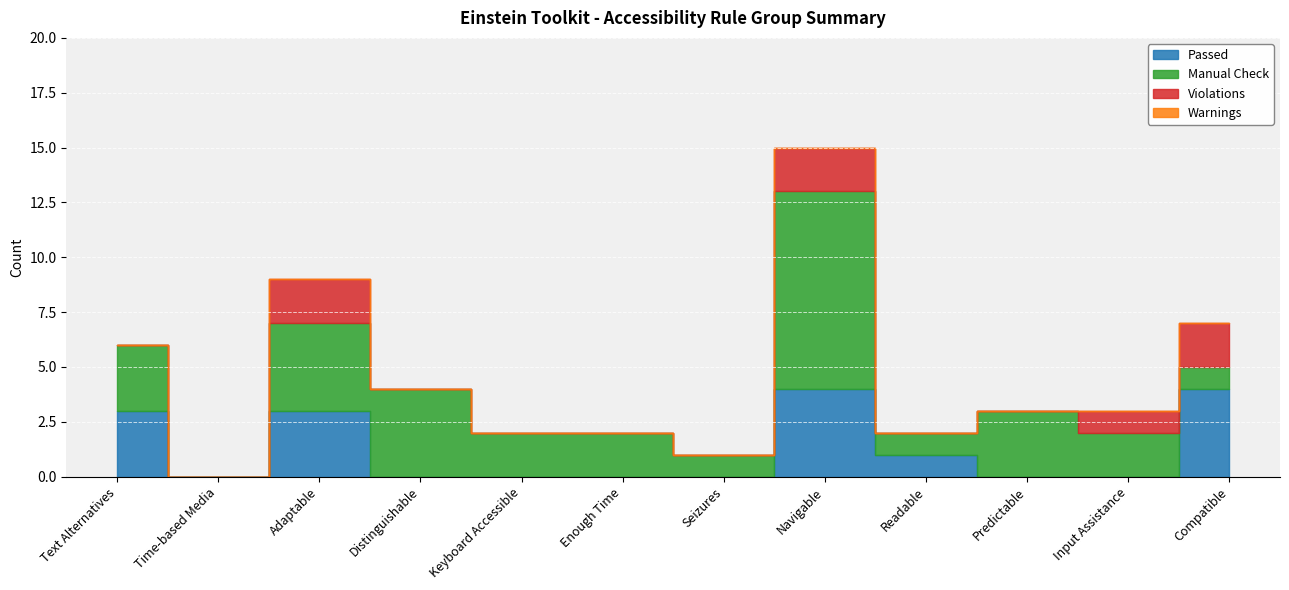

How many categories are shown in the chart?

12